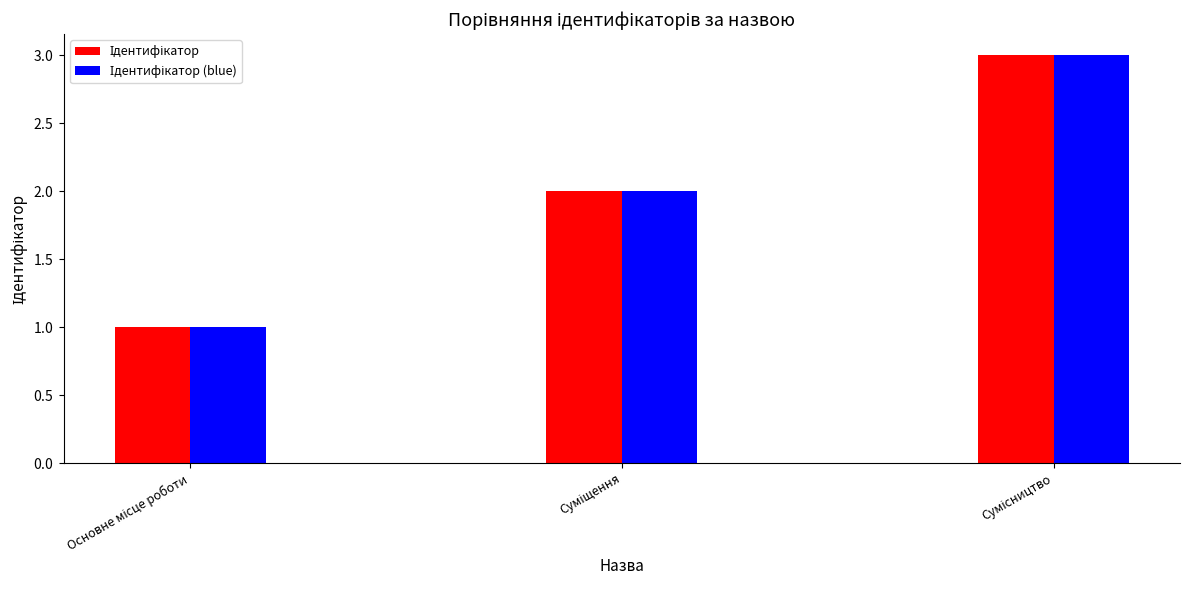

Which series has the widest spread of values?

Ідентифікатор